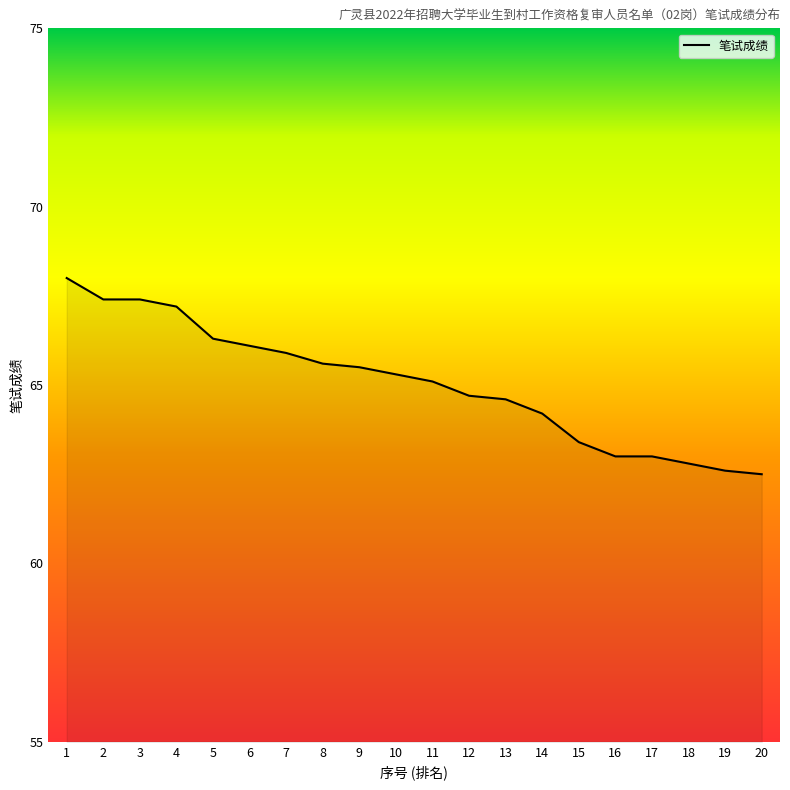

What is the ratio of the value at 19 to the value at 20?

1.0